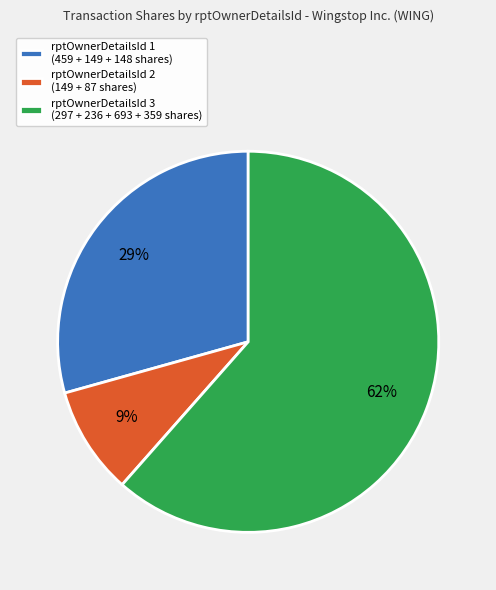

Which slice is the largest?

rptOwnerDetailsId 3 (297 + 236 + 693 + 359 shares)